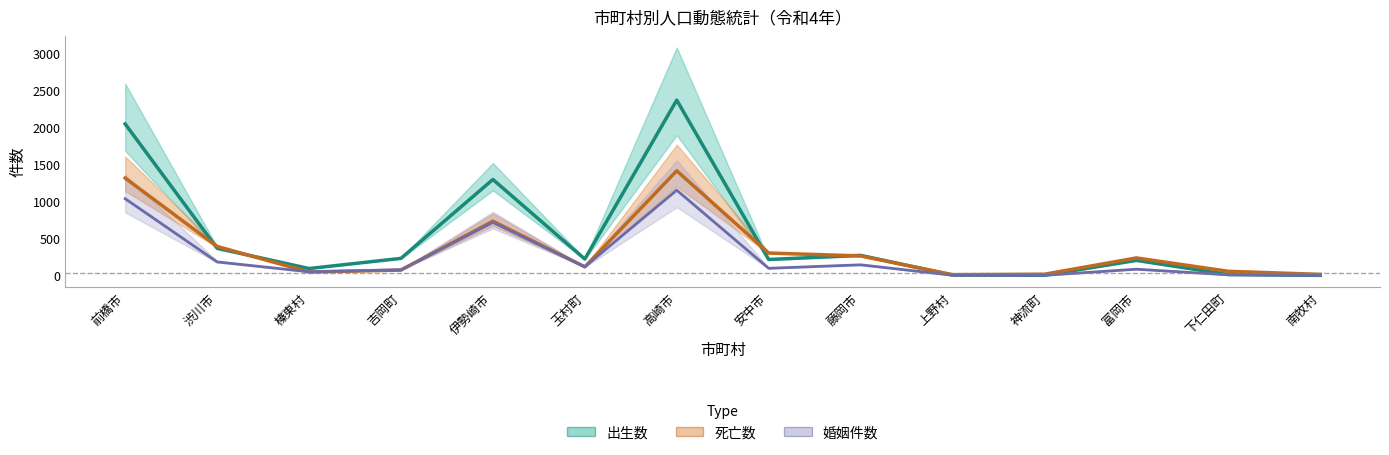

What position from the right is 神流町?

4